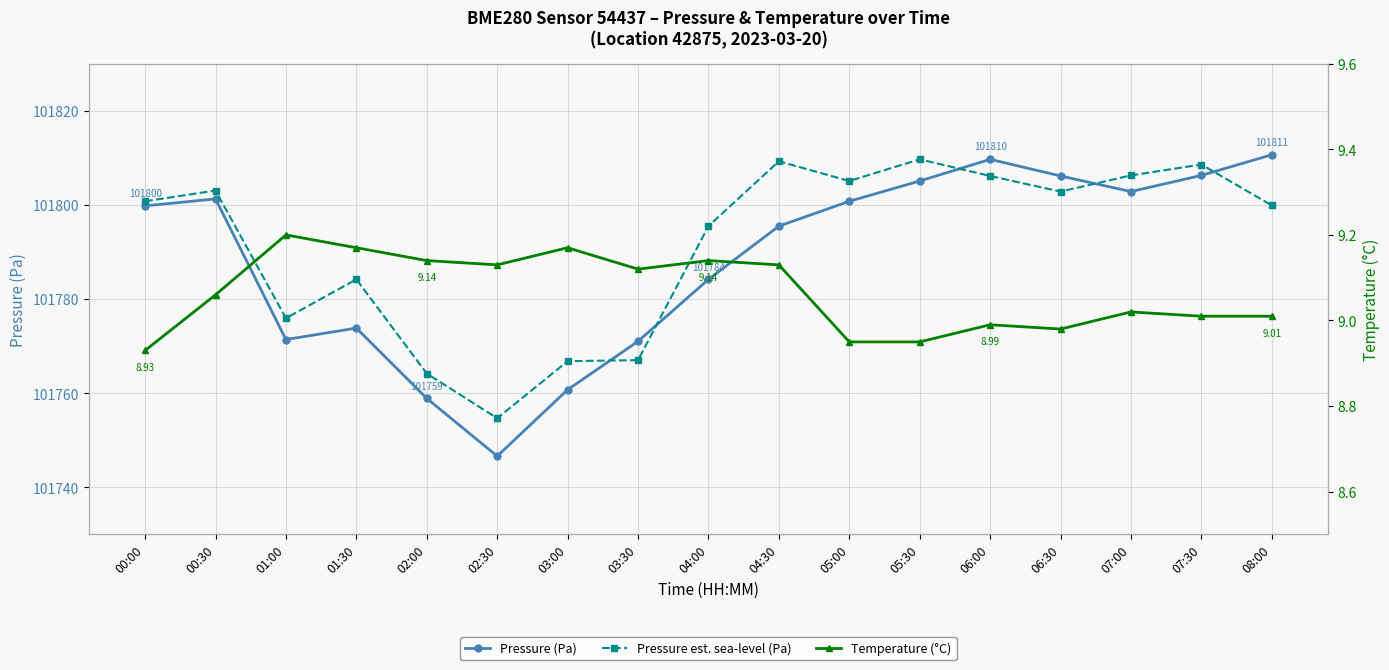

What is the label of the 15th point from the right?

01:00